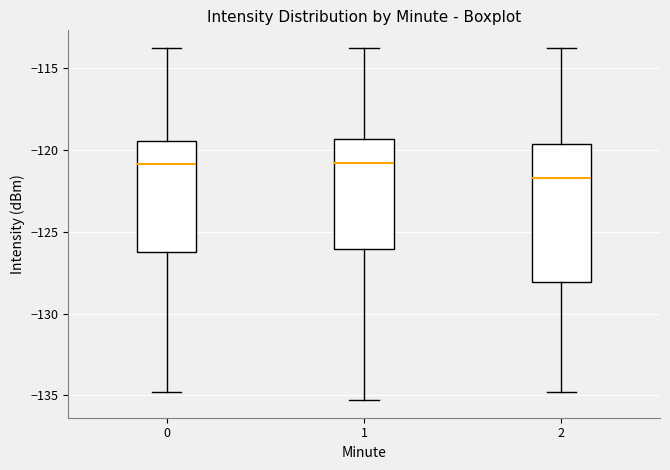

Which box is the tallest, from its lower edge to its upper edge?

2